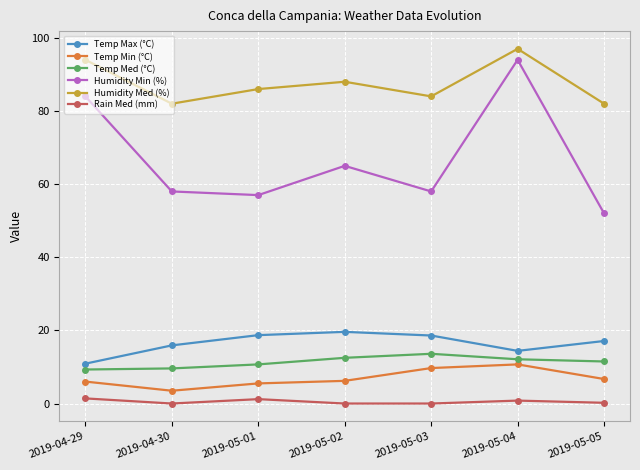

Which series has the largest range (max minus min)?

Humidity Min (%)